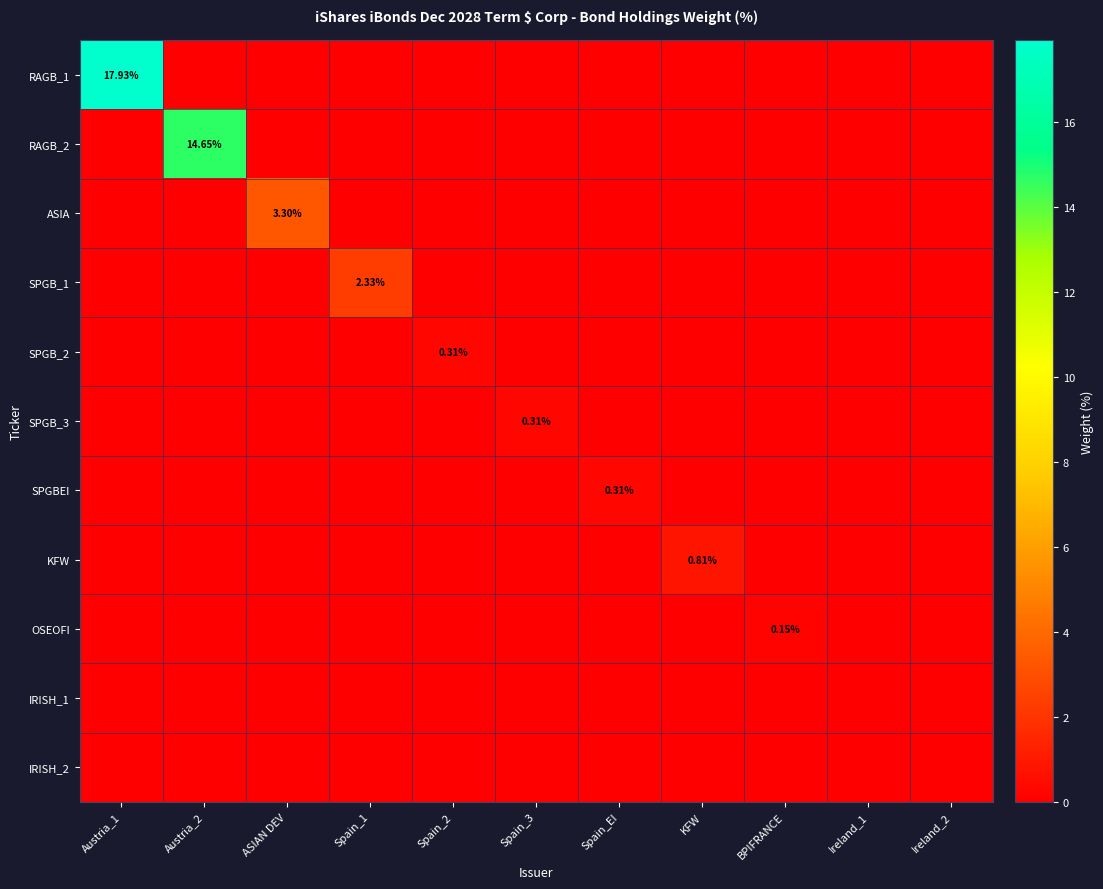

The value of ASIA at Austria_2 is -1.1. True or false?

False